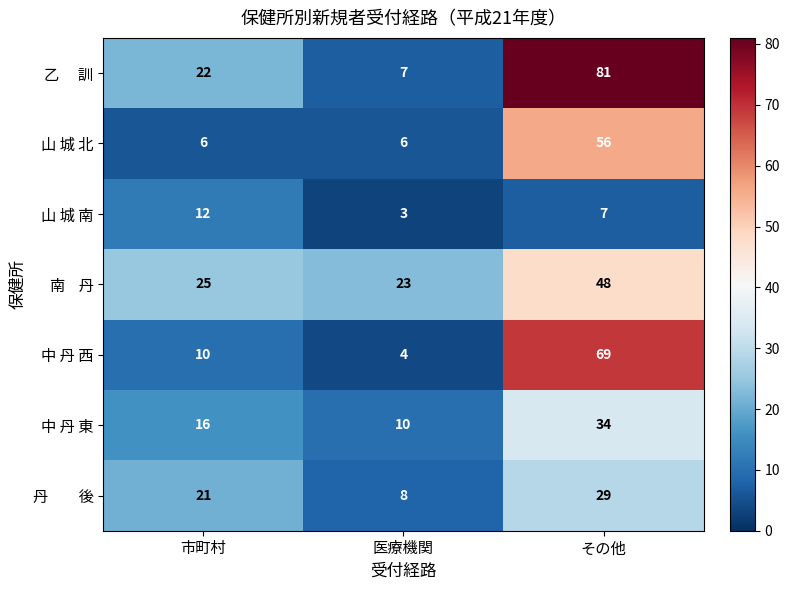

What is the total value across all series at その他?

324